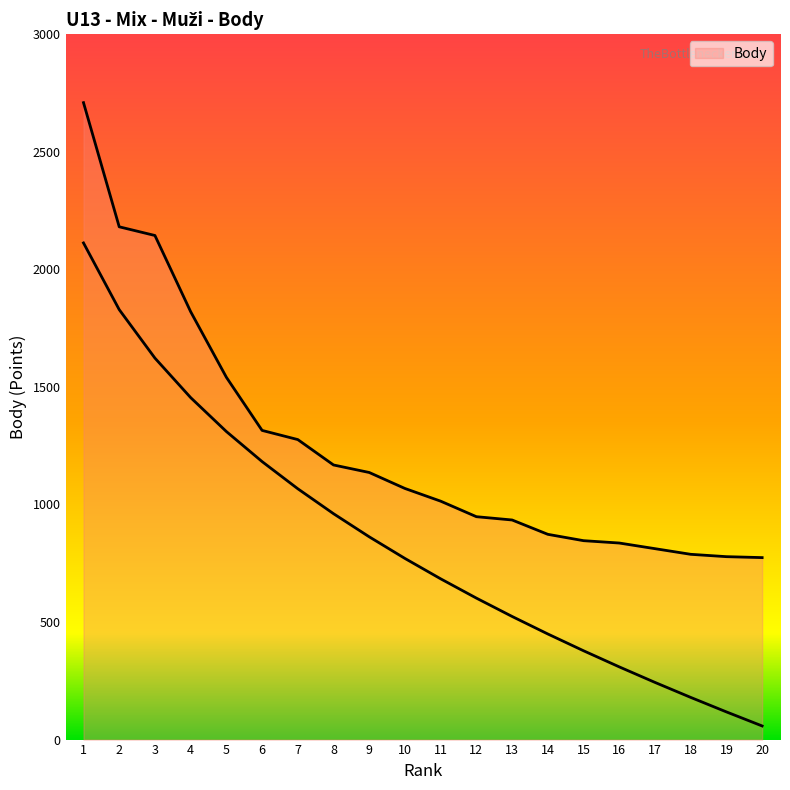

List the labels in order of value, smallest first.

20, 19, 18, 17, 16, 15, 14, 13, 12, 11, 10, 9, 8, 7, 6, 5, 4, 3, 2, 1